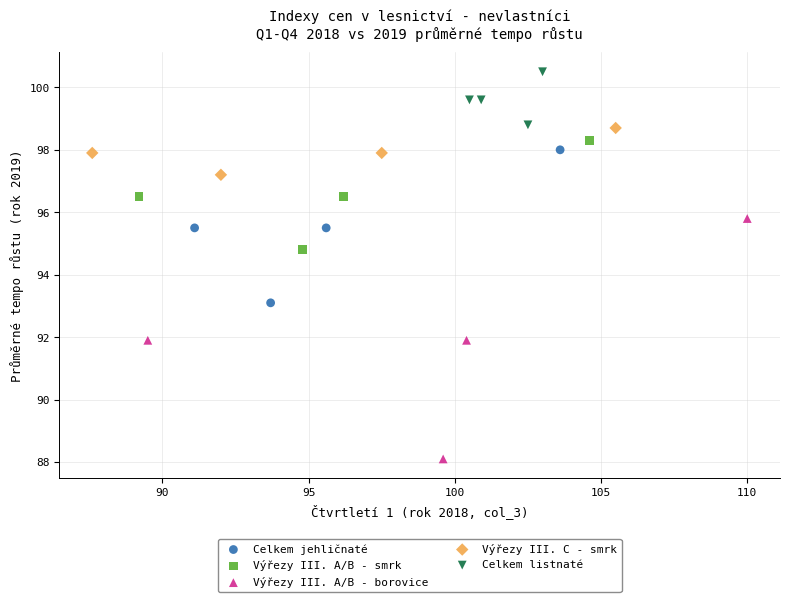

Which series contains the highest Y value?

Celkem listnaté